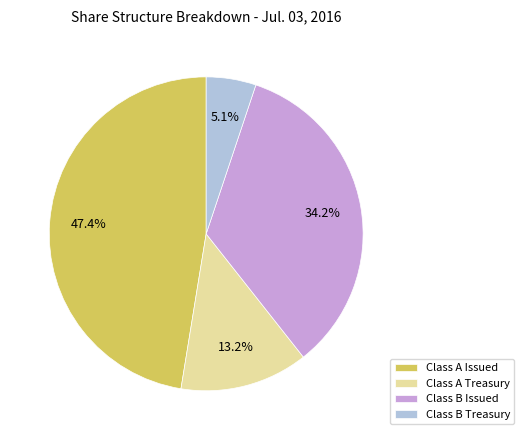

Is Class B Treasury the majority of the pie?

No